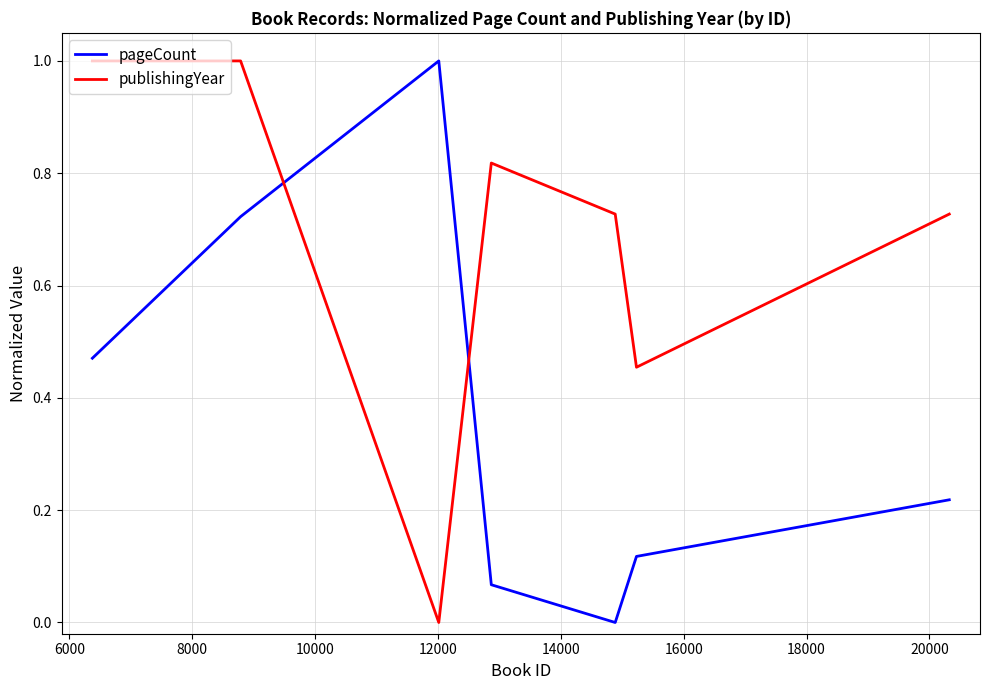

What is the highest value of the pageCount series?

1.0